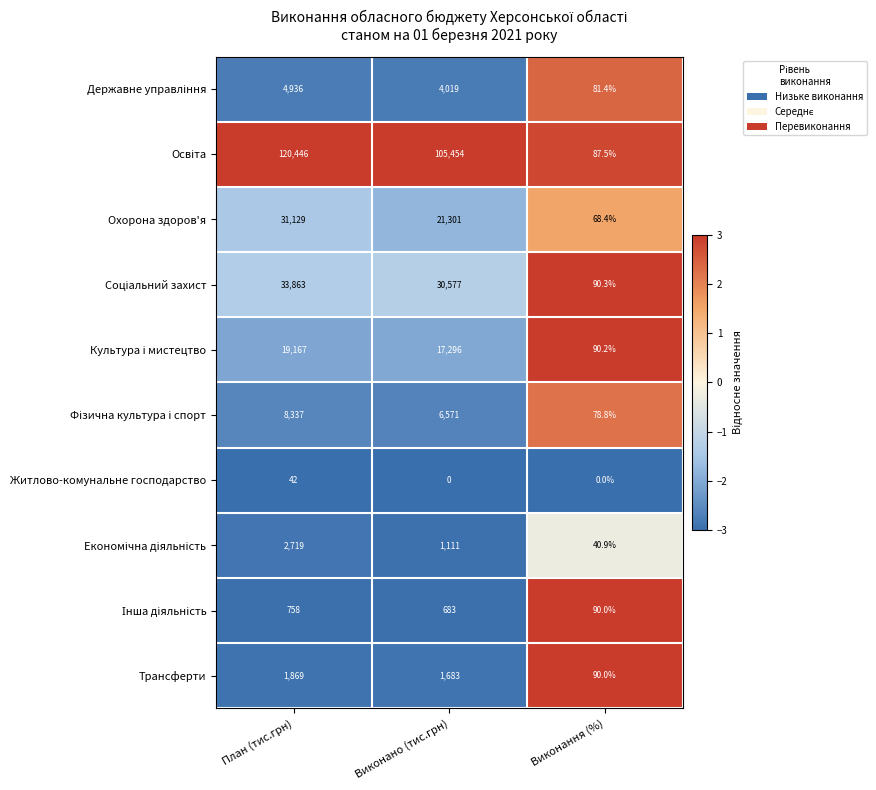

What is the maximum value for Трансферти?

1869.0